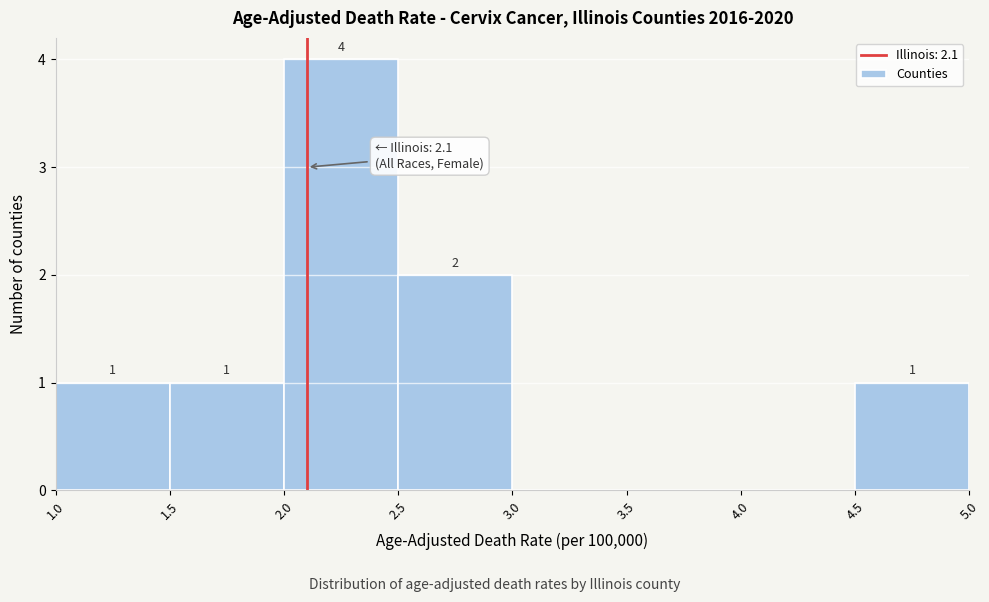

Over which range of the x-axis is the bar tallest?

2.0 to 2.5